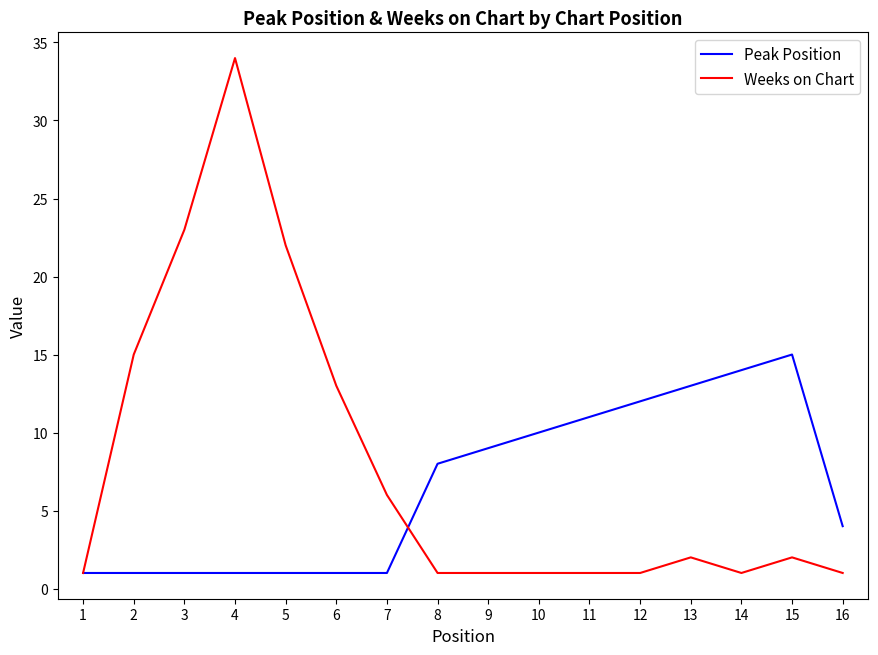

Which series has the largest range (max minus min)?

Weeks on Chart